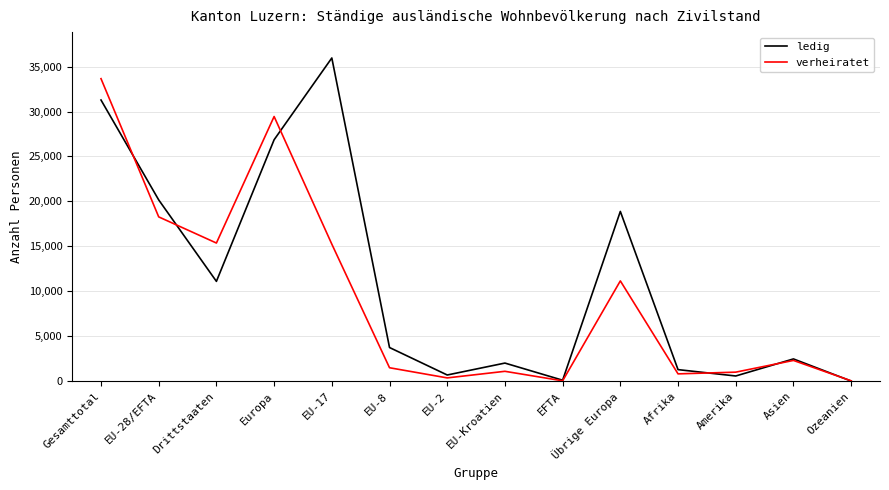

Between Europa and EU-8, which series saw the biggest shift?

verheiratet